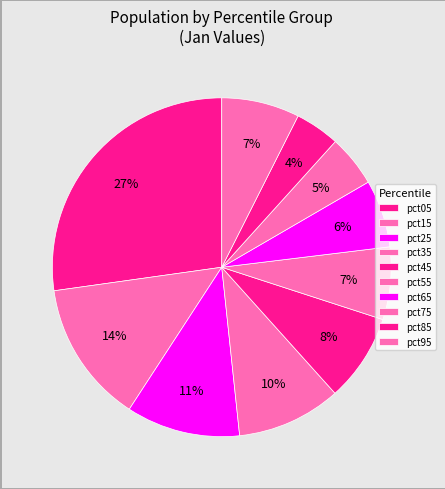

How many slices are in this pie chart?

10